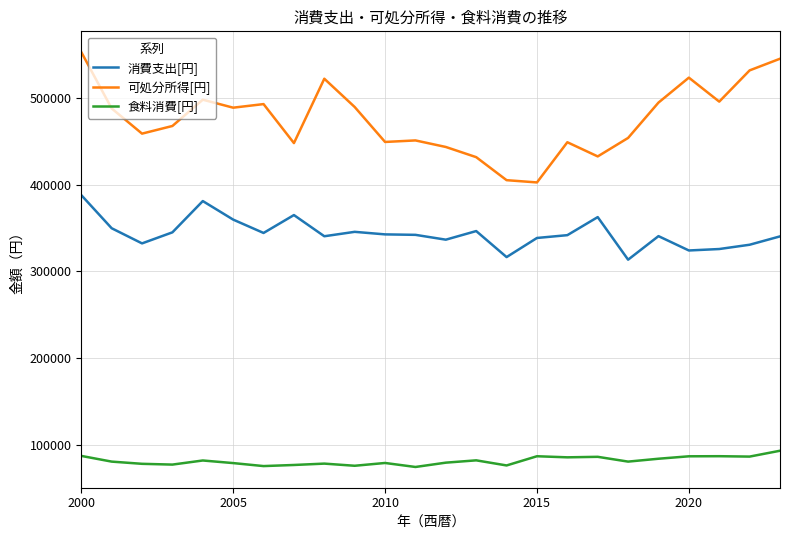

What is the difference between the maximum and second lowest values in the 食料消費[円] series?

17707